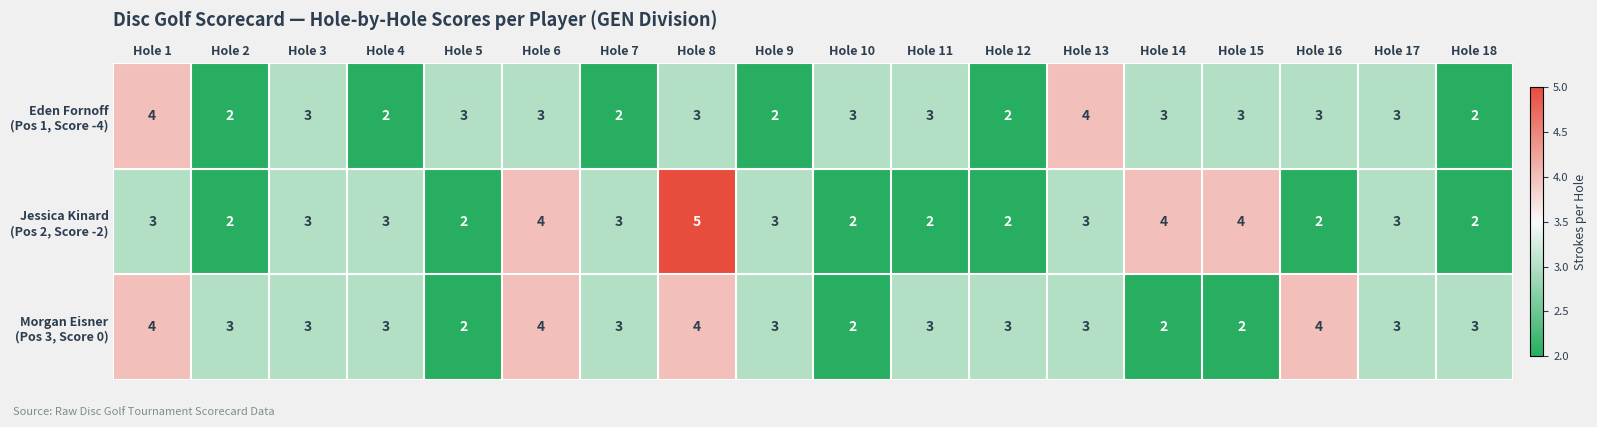

What is the maximum value shown in the chart?

5